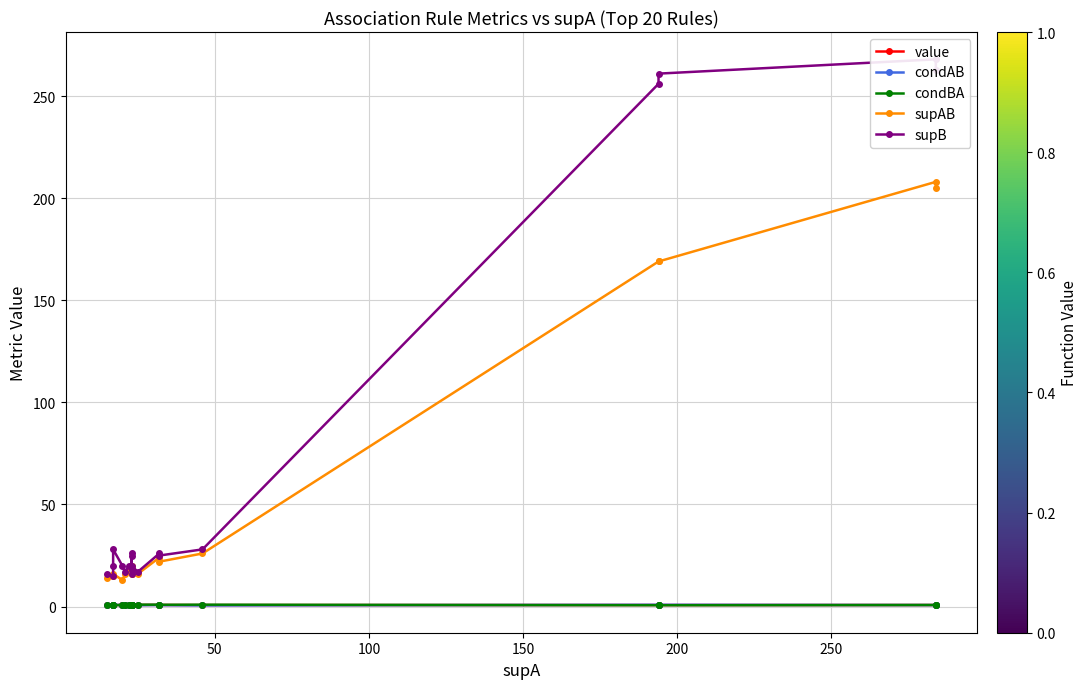

The value of value at 13 is 0.3. True or false?

False